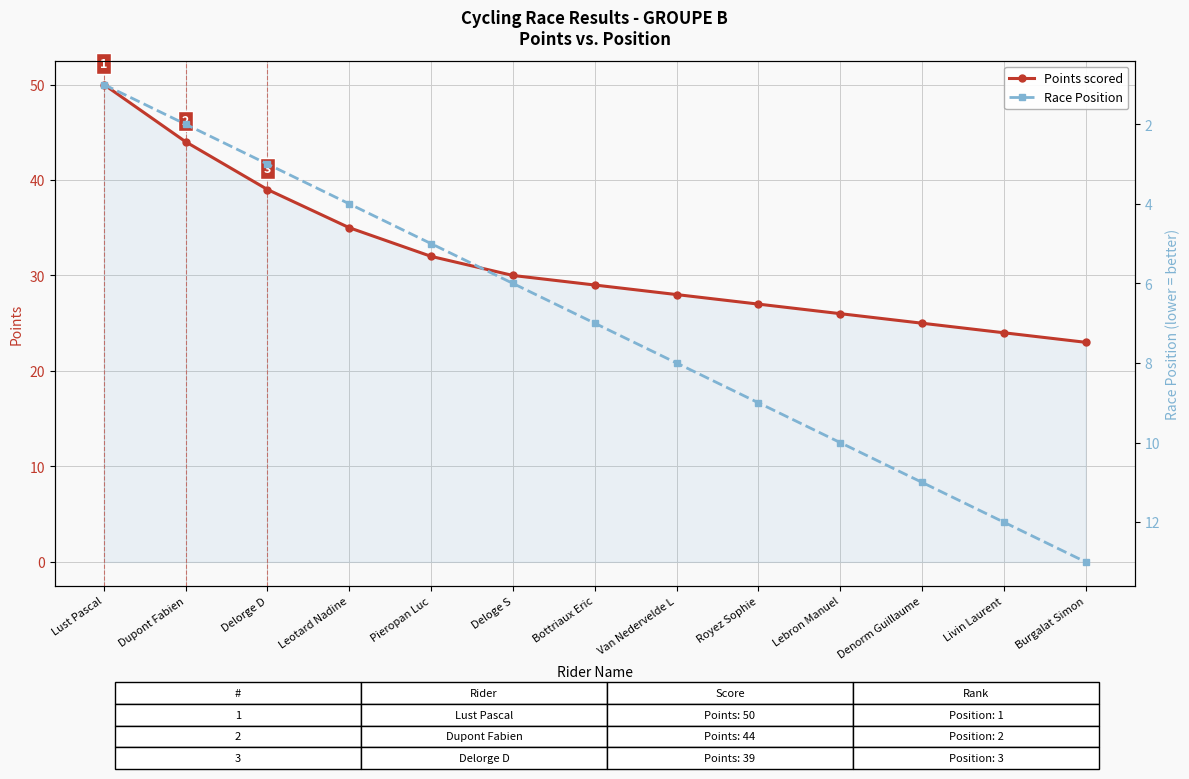

List the labels in order of Points scored value, largest first.

Lust Pascal, Dupont Fabien, Delorge D, Leotard Nadine, Pieropan Luc, Deloge S, Bottriaux Eric, Van Nedervelde L, Royez Sophie, Lebron Manuel, Denorm Guillaume, Livin Laurent, Burgalat Simon